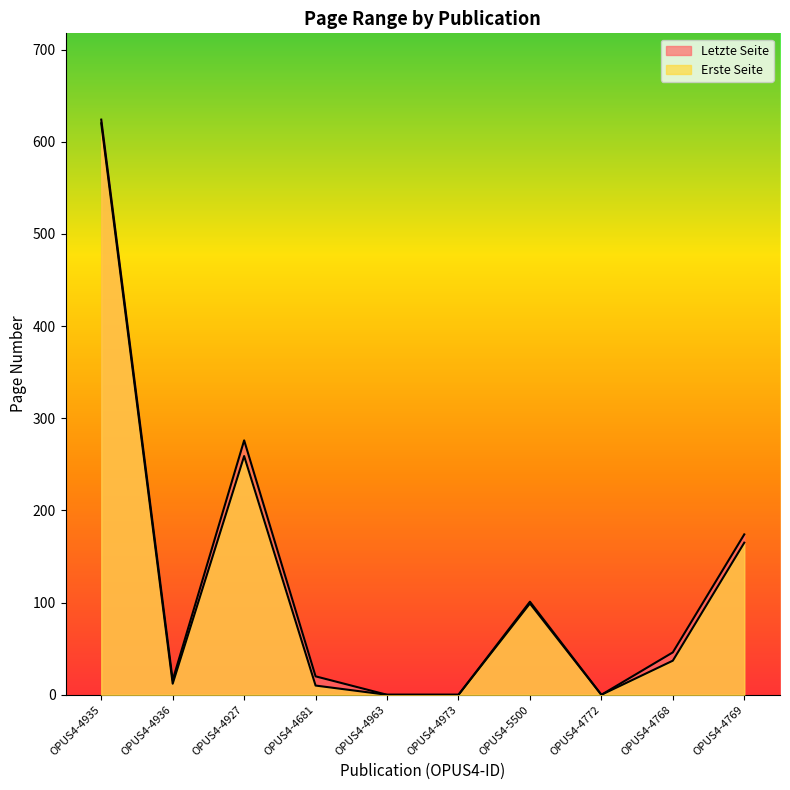

List the series in order of their overall mean, lowest first.

Erste Seite, Letzte Seite